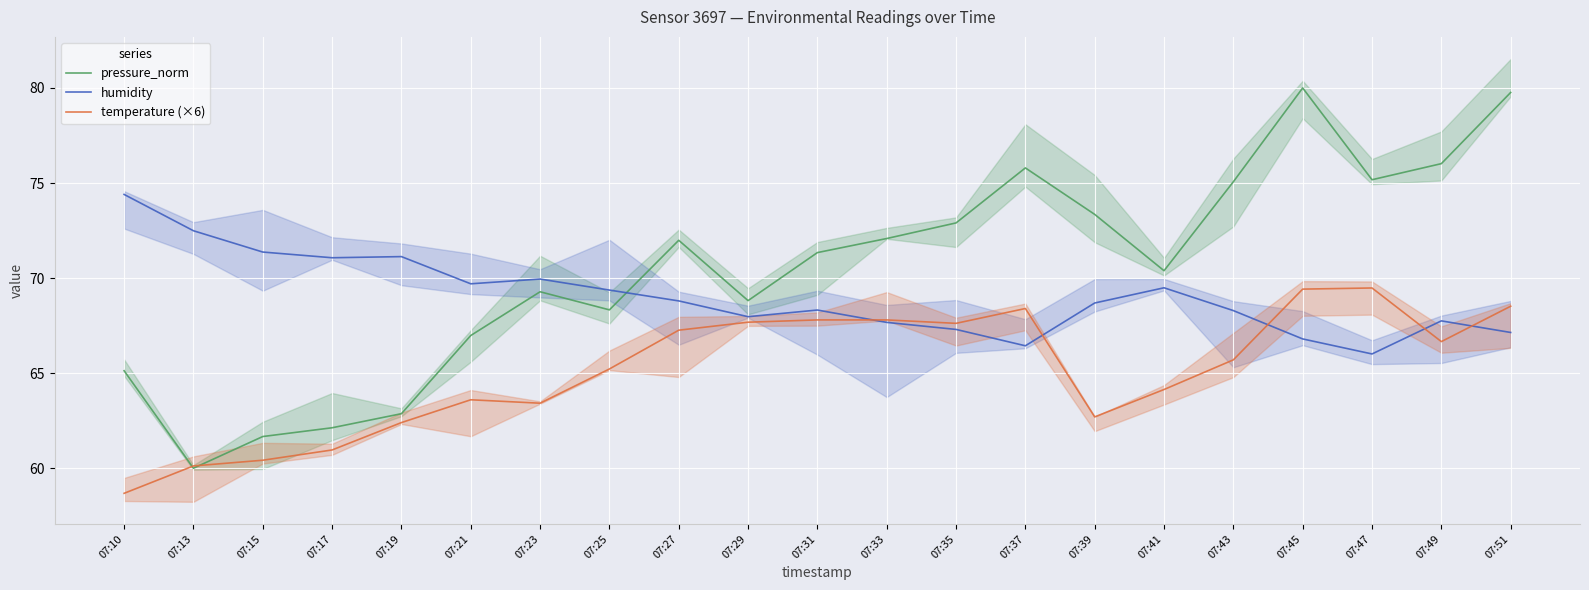

At which category is the sum across all series the highest?

07:45